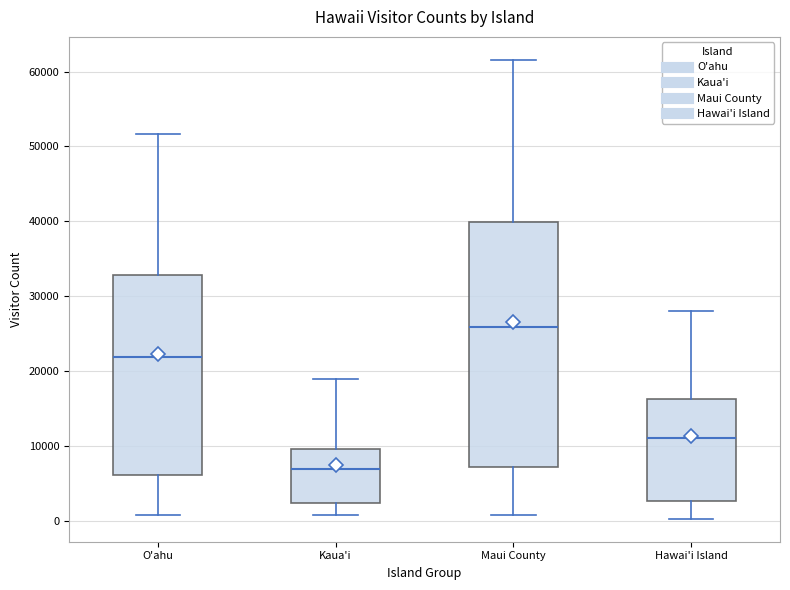

Reading left to right, read every box against the y-axis: the position of its median line, the range the box covers, and the ends of its whiskers. The values are not printed on the chart, so give them approximately, as read against the axis.

O'ahu: median 22000, box 6000 to 33000, whiskers 1000 to 52000
Kaua'i: median 7000, box 2000 to 10000, whiskers 1000 to 19000
Maui County: median 26000, box 7000 to 40000, whiskers 1000 to 62000
Hawai'i Island: median 11000, box 3000 to 16000, whiskers 0 to 28000